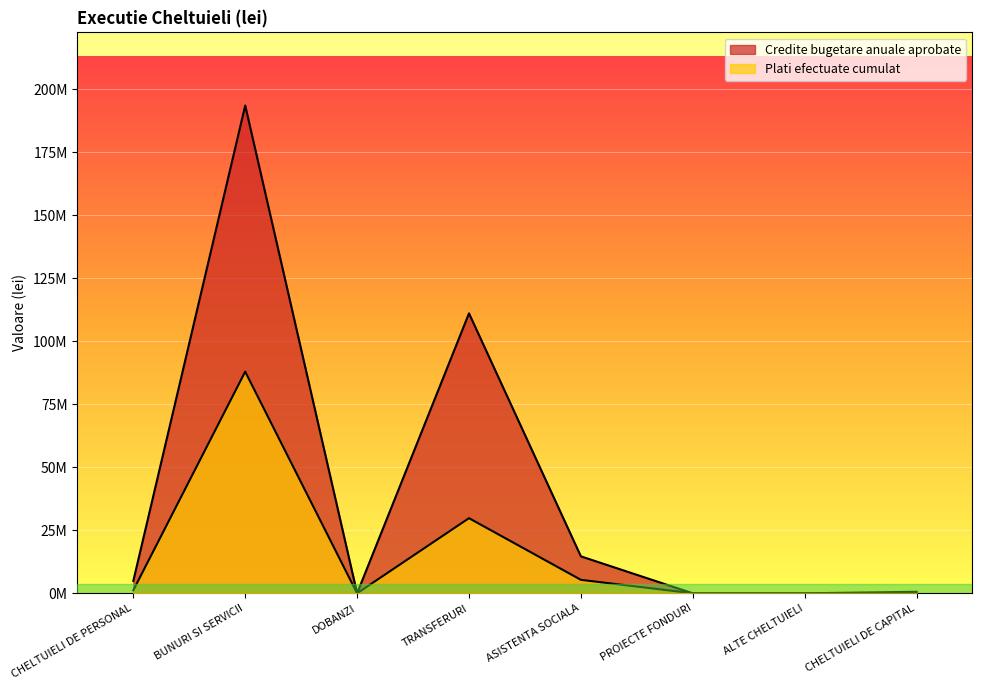

What is the label of the 7th point from the right?

BUNURI SI SERVICII